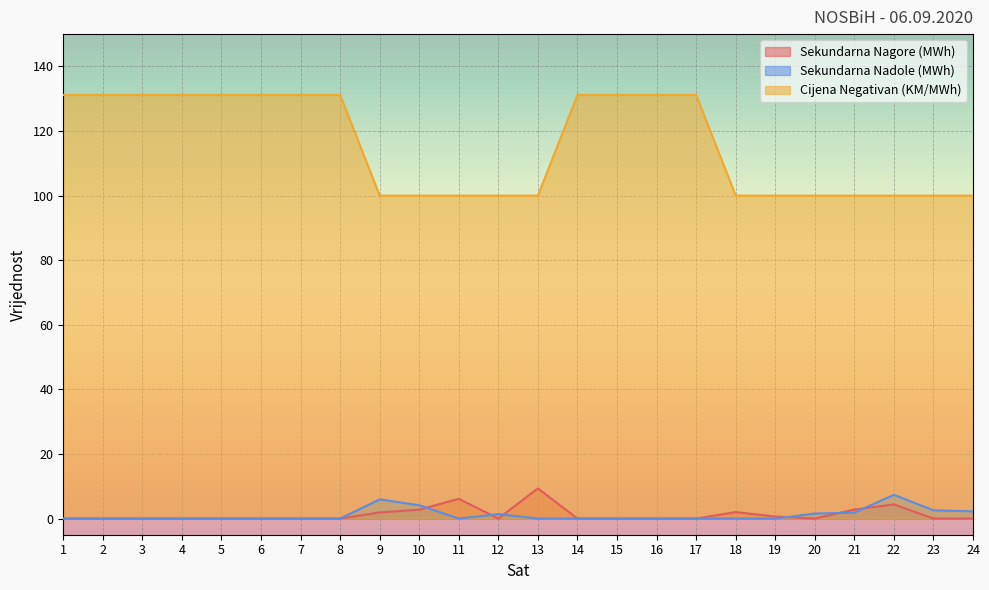

Reading left to right, transcribe all the data shown in this chart.

Sekundarna Nagore (MWh): 1=0.0	2=0.0	3=0.0	4=0.0	5=0.0	6=0.0	7=0.0	8=0.0	9=1.9	10=2.8	11=6.1	12=0.0	13=9.4	14=0.0	15=0.0	16=0.0	17=0.0	18=2.0	19=0.6	20=0.0	21=2.8	22=4.4	23=0.0	24=0.0
Sekundarna Nadole (MWh): 1=0.0	2=0.0	3=0.0	4=0.0	5=0.0	6=0.0	7=0.0	8=0.0	9=5.9	10=4.1	11=0.0	12=1.4	13=0.0	14=0.0	15=0.0	16=0.0	17=0.0	18=0.0	19=0.0	20=1.6	21=1.8	22=7.4	23=2.6	24=2.2
Cijena Negativan (KM/MWh): 1=131.2	2=131.2	3=131.2	4=131.2	5=131.2	6=131.2	7=131.2	8=131.2	9=100.0	10=100.0	11=100.0	12=100.0	13=100.0	14=131.2	15=131.2	16=131.2	17=131.2	18=100.0	19=100.0	20=100.0	21=100.0	22=100.0	23=100.0	24=100.0